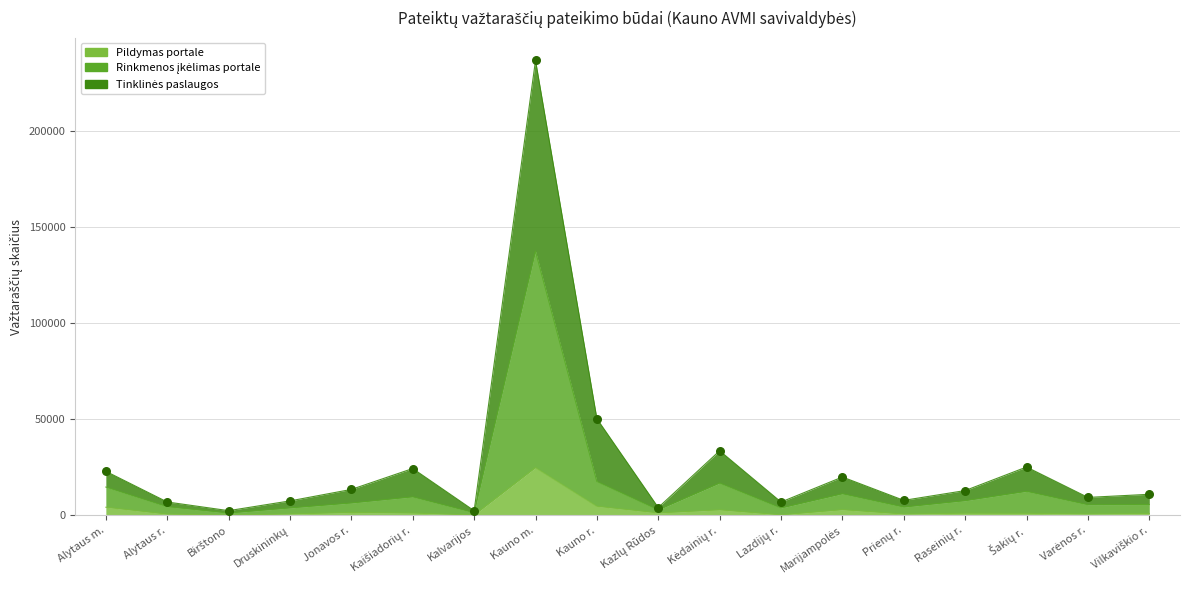

Which series has the largest Y range (max minus min)?

Tinklinės paslaugos